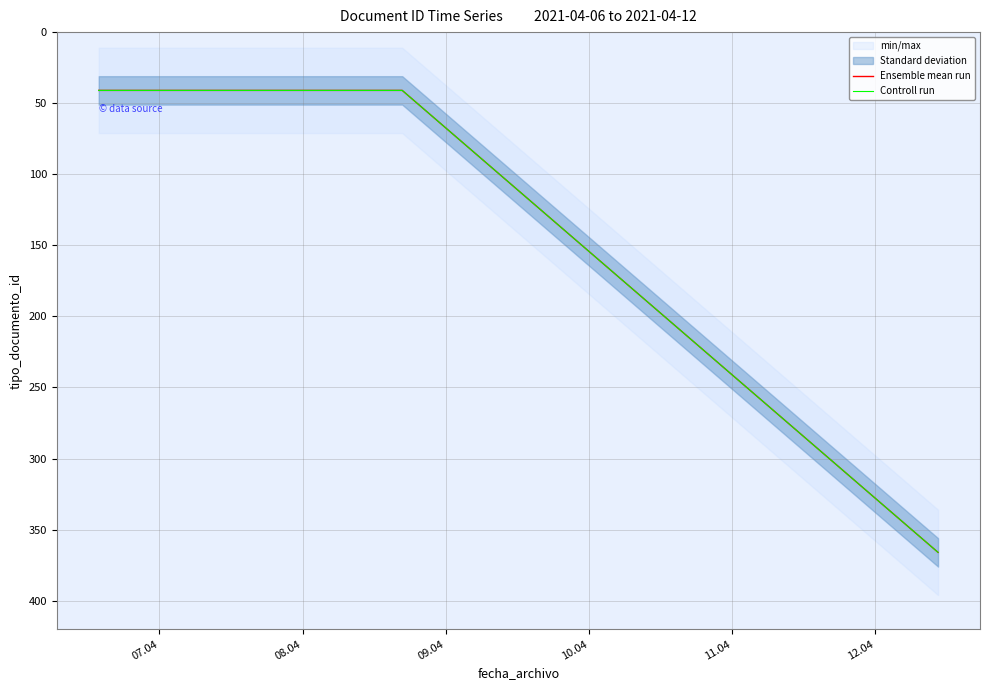

At which category does the chart reach its minimum across all series?

07.04